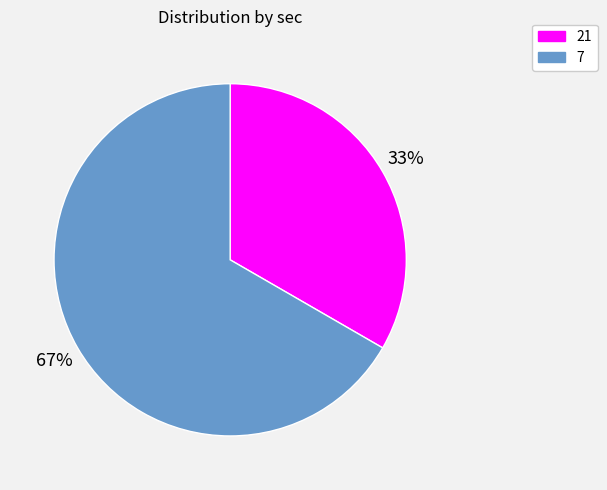

Do 21 and 7 together represent more than half of the pie?

Yes